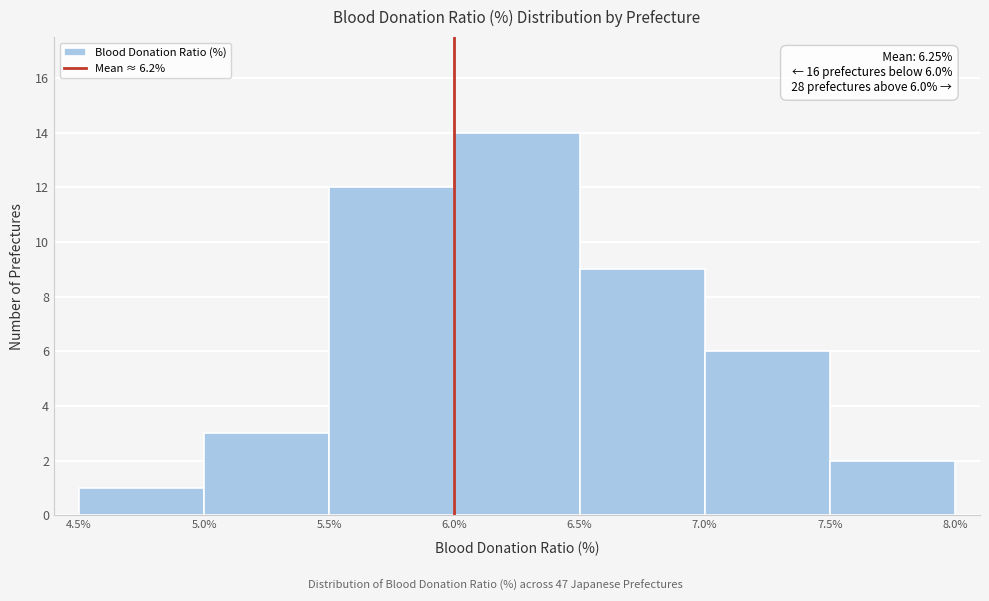

Which range on the x-axis has the tallest bar?

6.0% to 6.5%